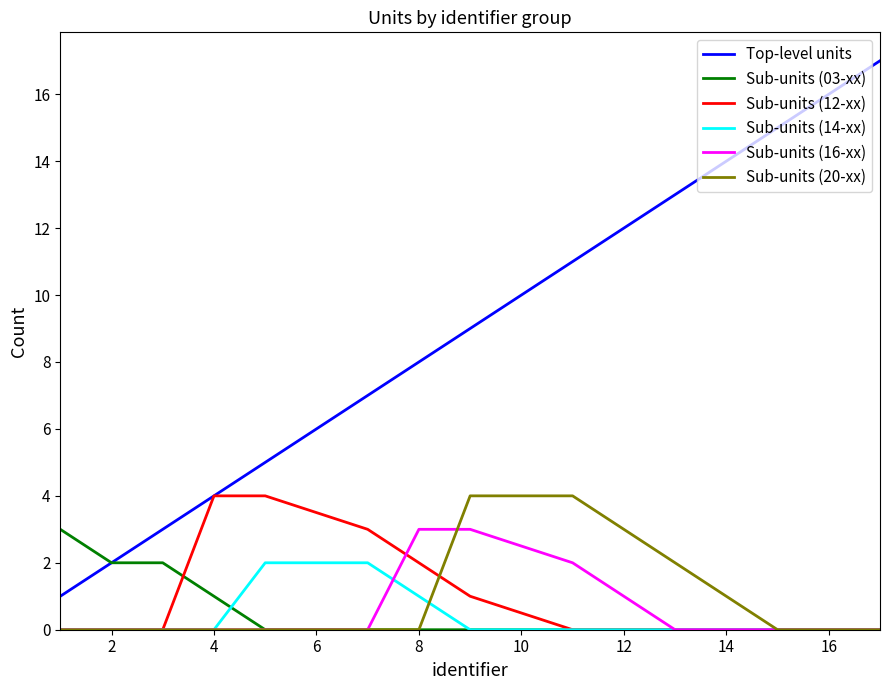

What is the maximum value shown in the chart?

17